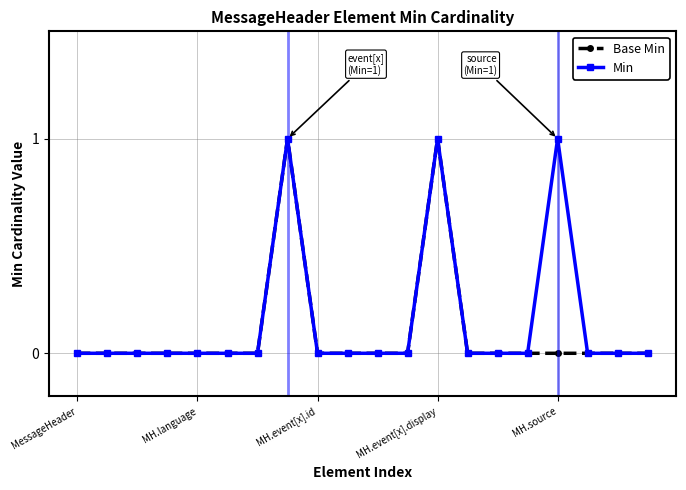

True or false: Min has more than 0 interior local peaks.

True